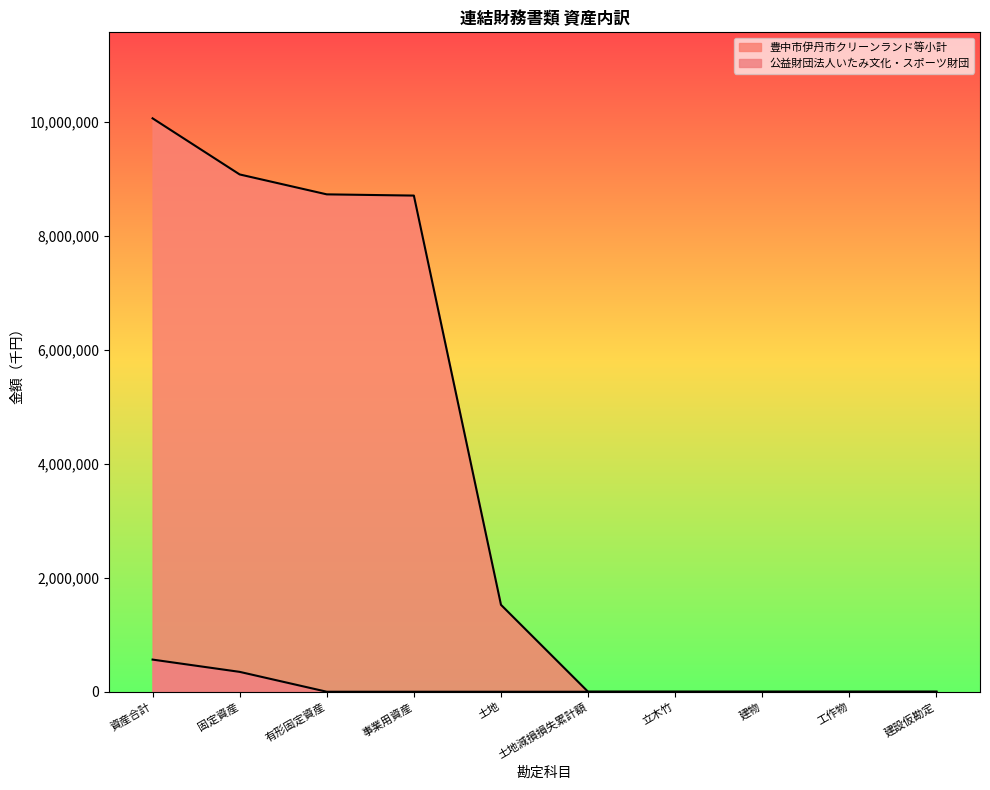

Reading left to right, what are all the values shown in this chart?

公益財団法人いたみ文化・スポーツ財団: 資産合計=564271	固定資産=348848	有形固定資産=0	事業用資産=0	土地=0	土地減損損失累計額=0	立木竹=0	建物=0	工作物=0	建設仮勘定=0
豊中市伊丹市クリーンランド等小計: 資産合計=10063419	固定資産=9078773	有形固定資産=8729375	事業用資産=8707858	土地=1525909	土地減損損失累計額=0	立木竹=0	建物=0	工作物=0	建設仮勘定=0